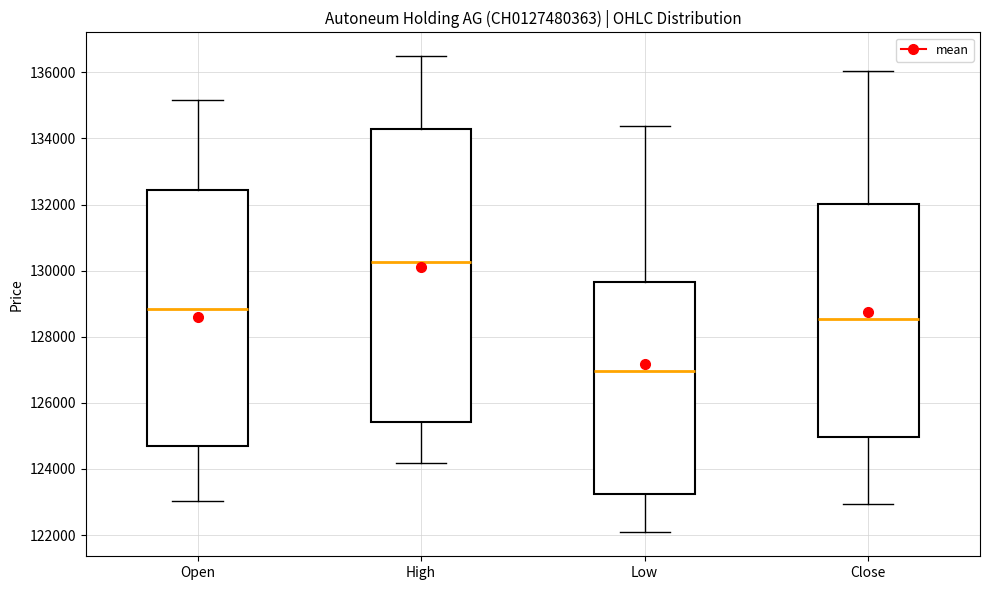

Which box has the highest median line?

High